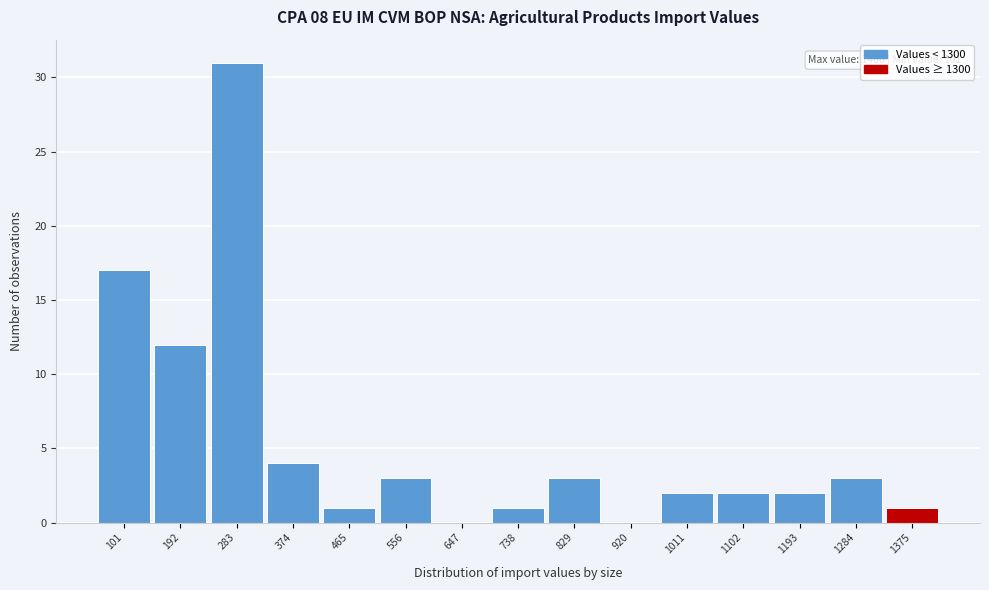

Reading left to right, transcribe all the data shown in this chart.

101=17	192=12	283=31	374=4	465=1	556=3	647=0	738=1	829=3	920=0	1011=2	1102=2	1193=2	1284=3	1375=1